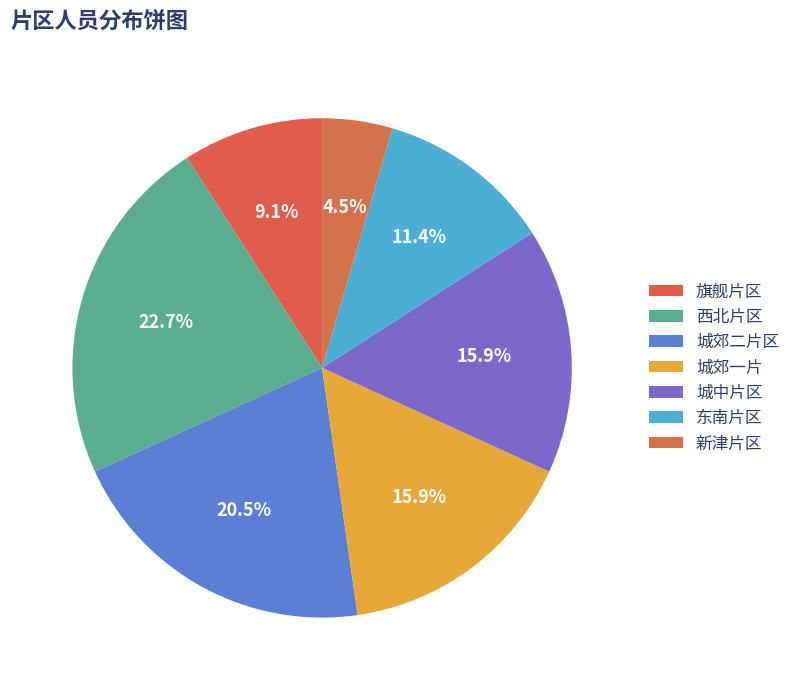

To the nearest percent, what percentage of the pie is 城郊二片区?

20%